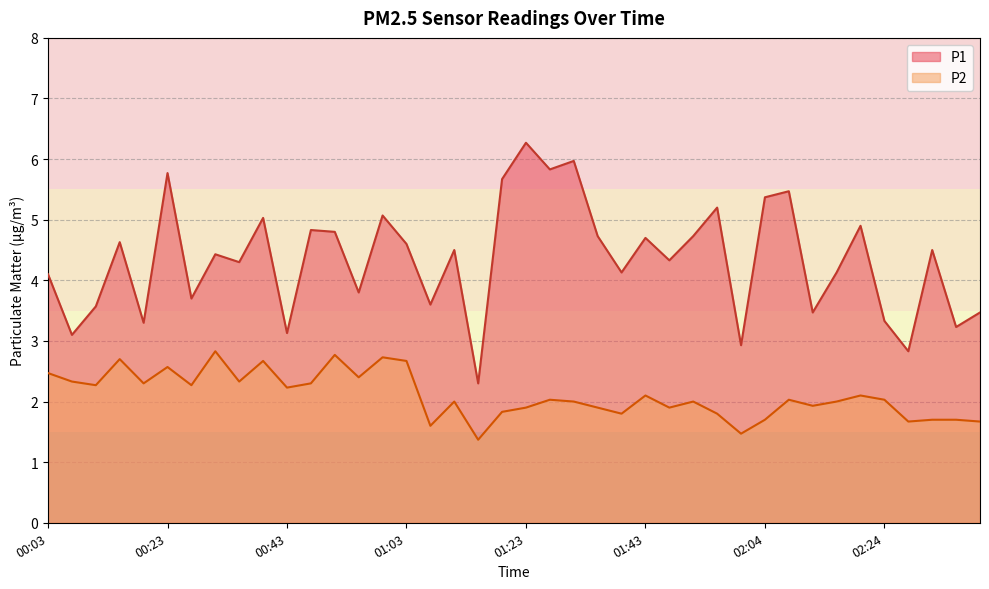

How many data points in P1 are above 4?

26